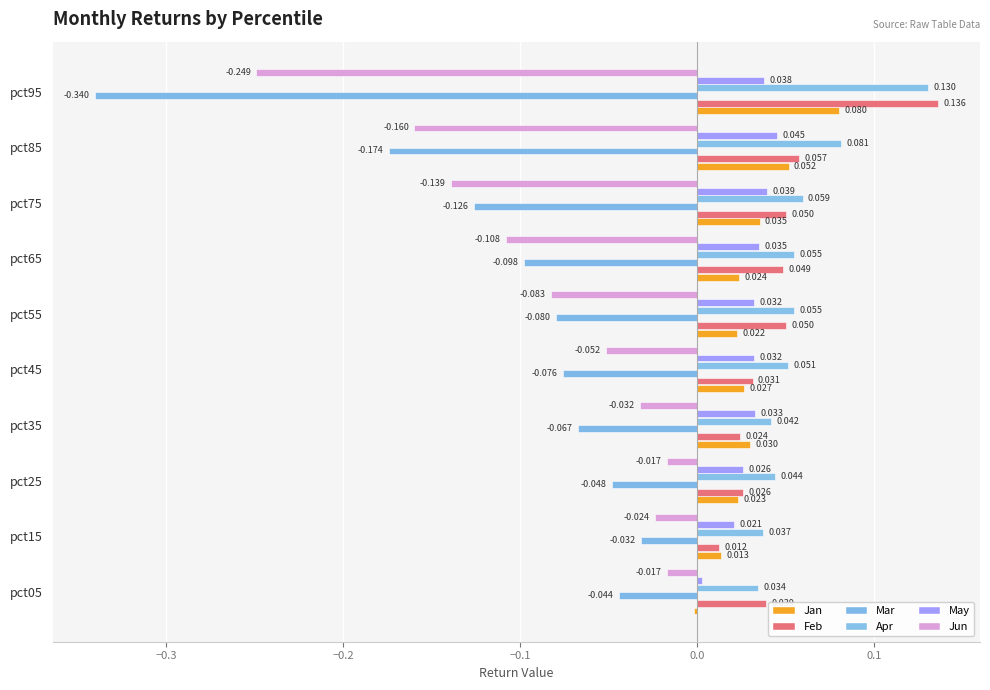

How many series are shown in this chart?

6